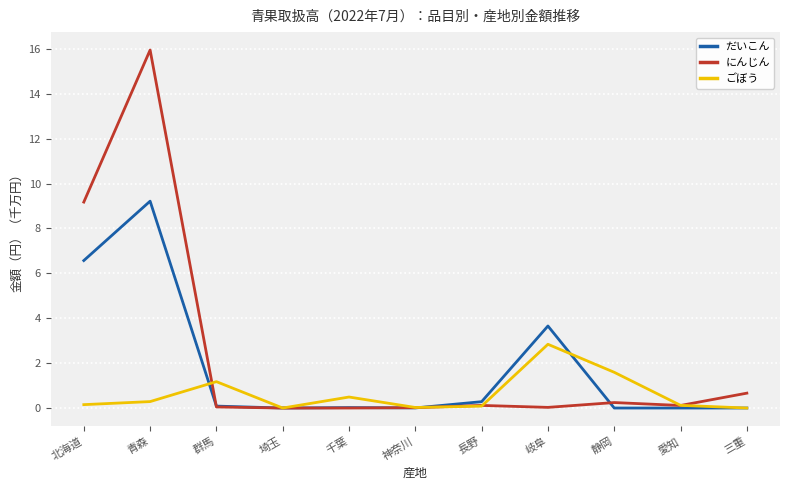

At which label does ごぼう reach its peak?

岐阜